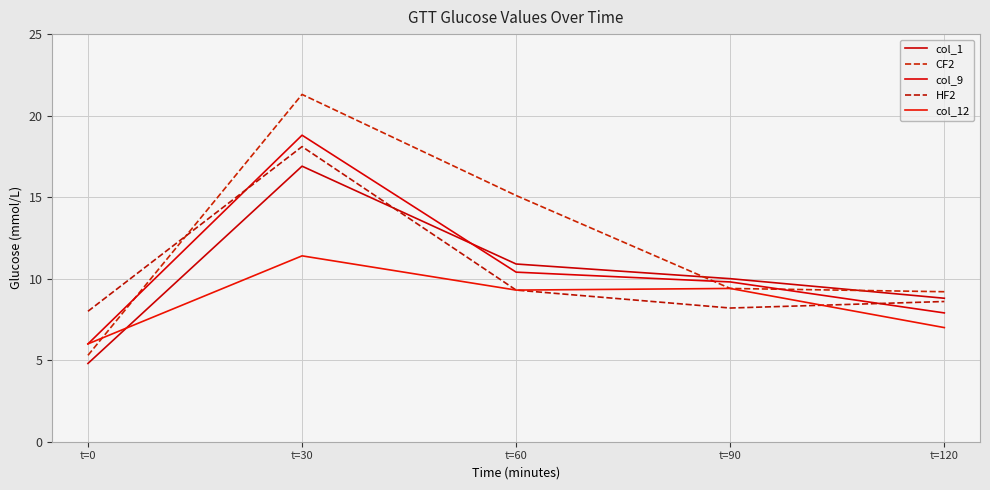

True or false: col_1 has more than 1 points higher than both neighbors.

False